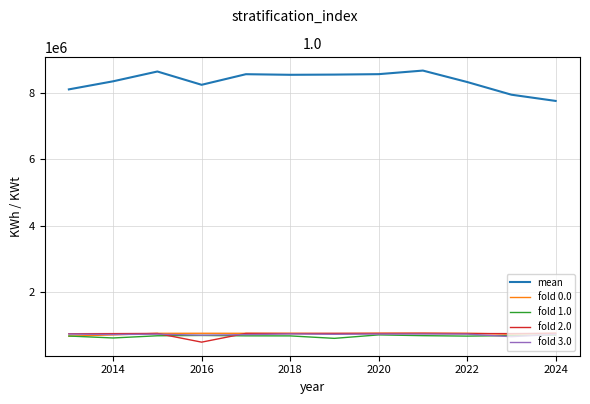

Which series has the largest range (max minus min)?

mean